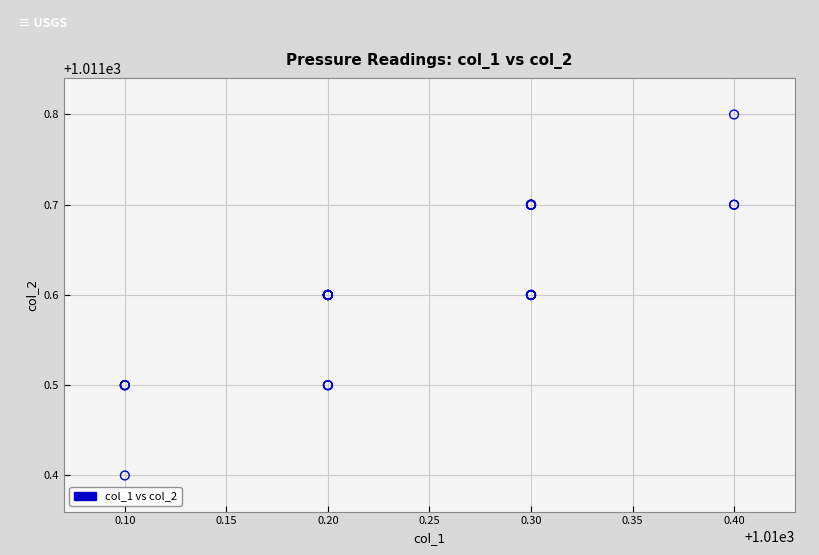

What Y value in the scatter plot is closest to 1011?

1011.4